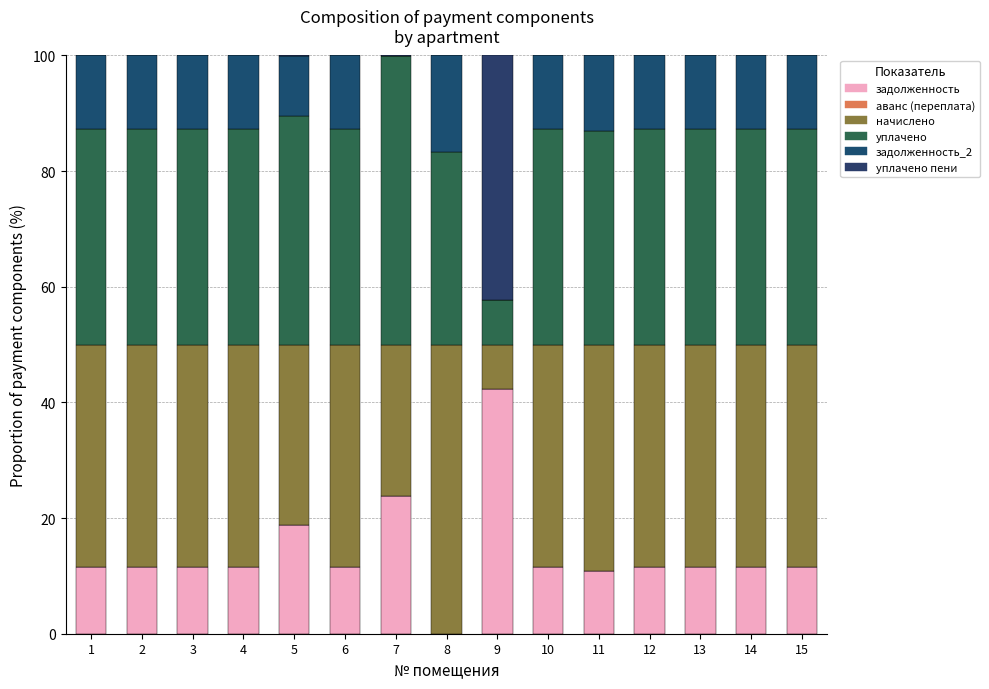

How many categories are shown in the chart?

15